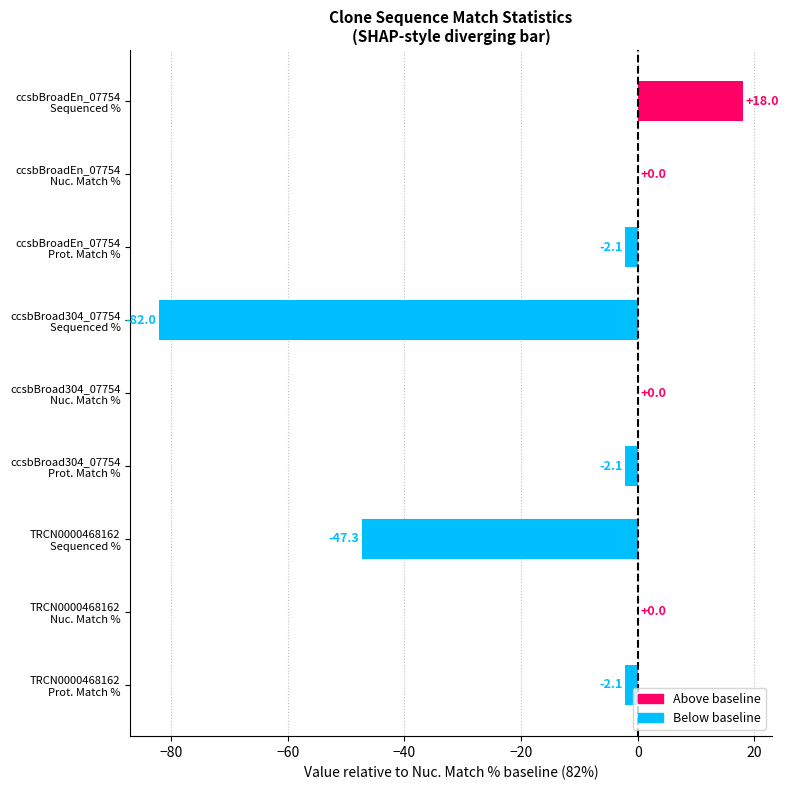

What is the greatest value displayed?

18.0